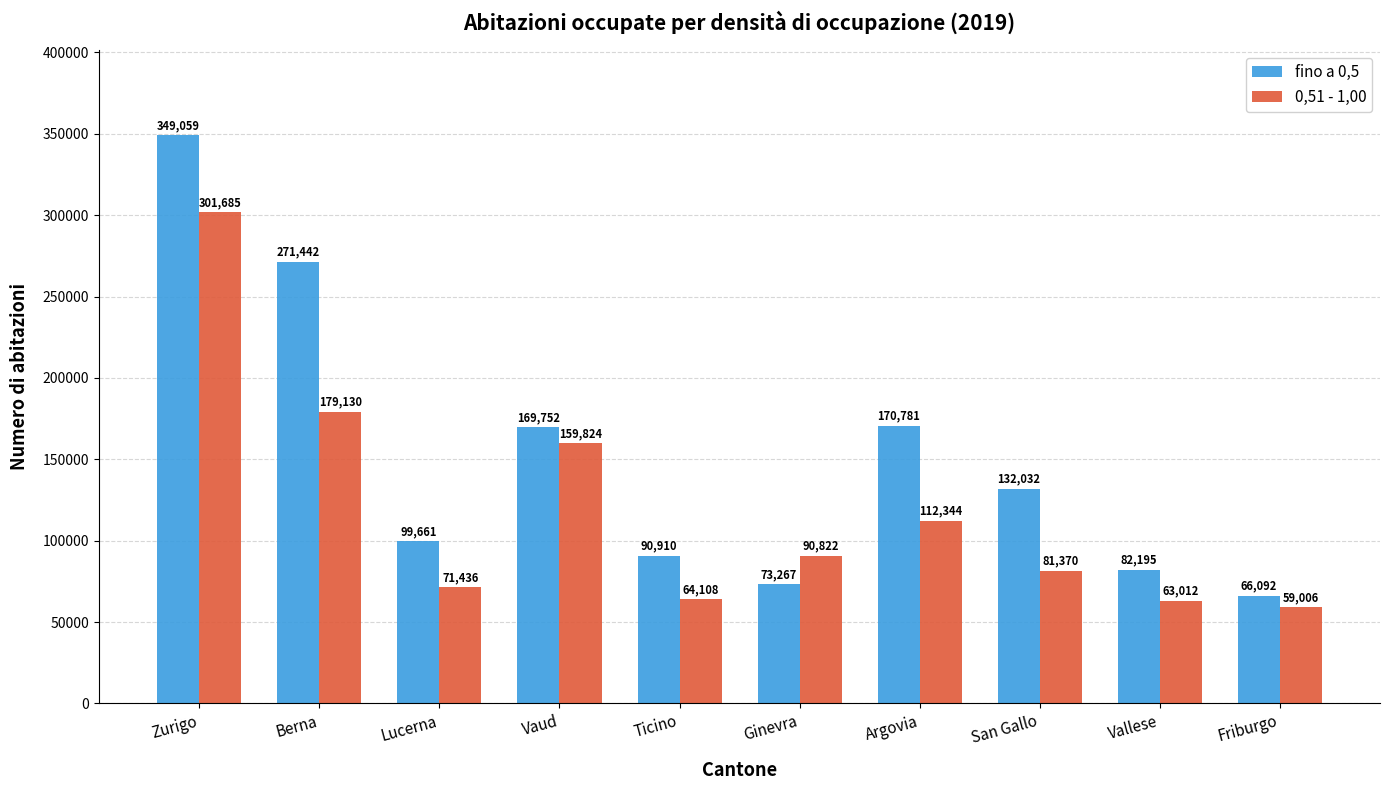

What is the difference between the maximum and minimum values in the fino a 0,5 series?

282967